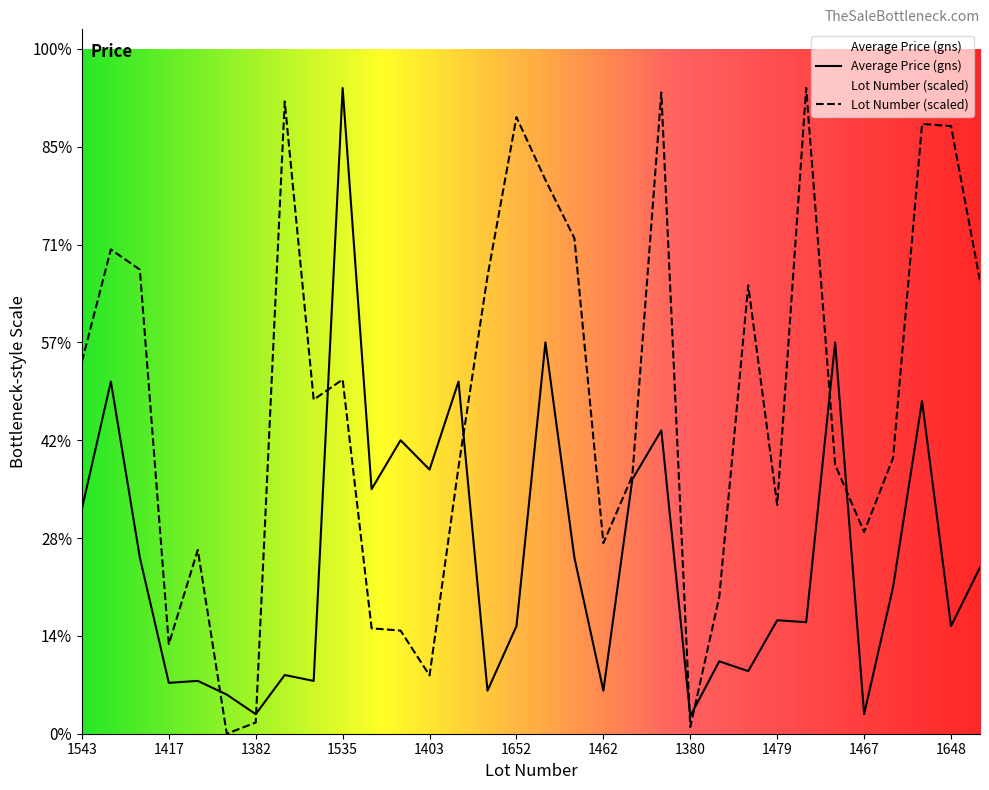

Where is the first local maximum for Average Price (gns)?

Chiffon